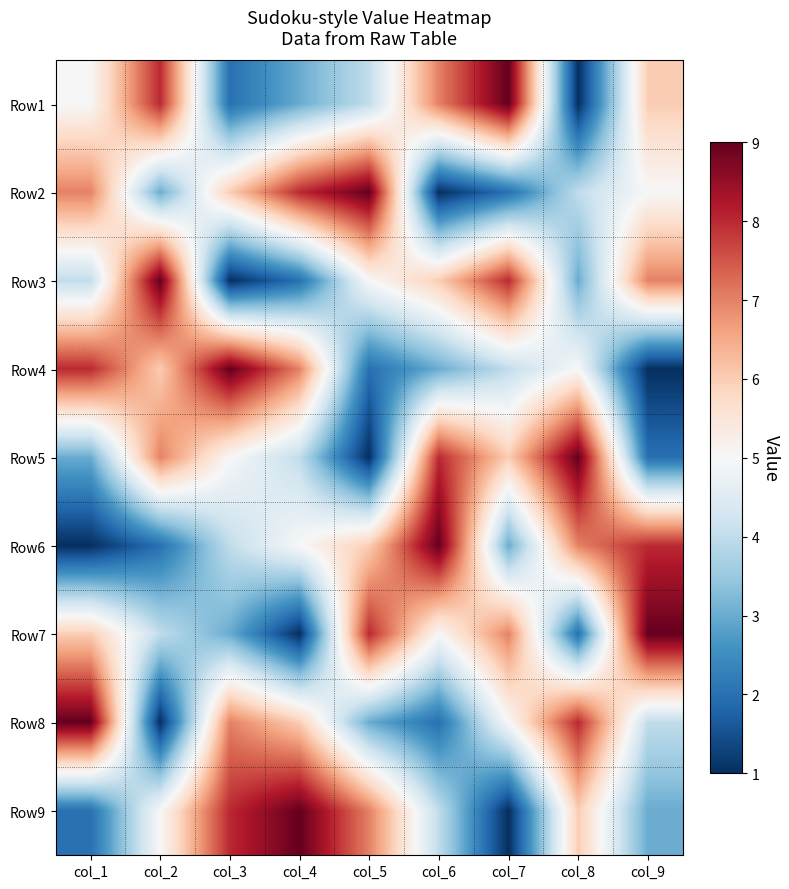

Rank the series at col_6 from highest to lowest value.

Row6, Row5, Row1, Row3, Row7, Row9, Row4, Row8, Row2